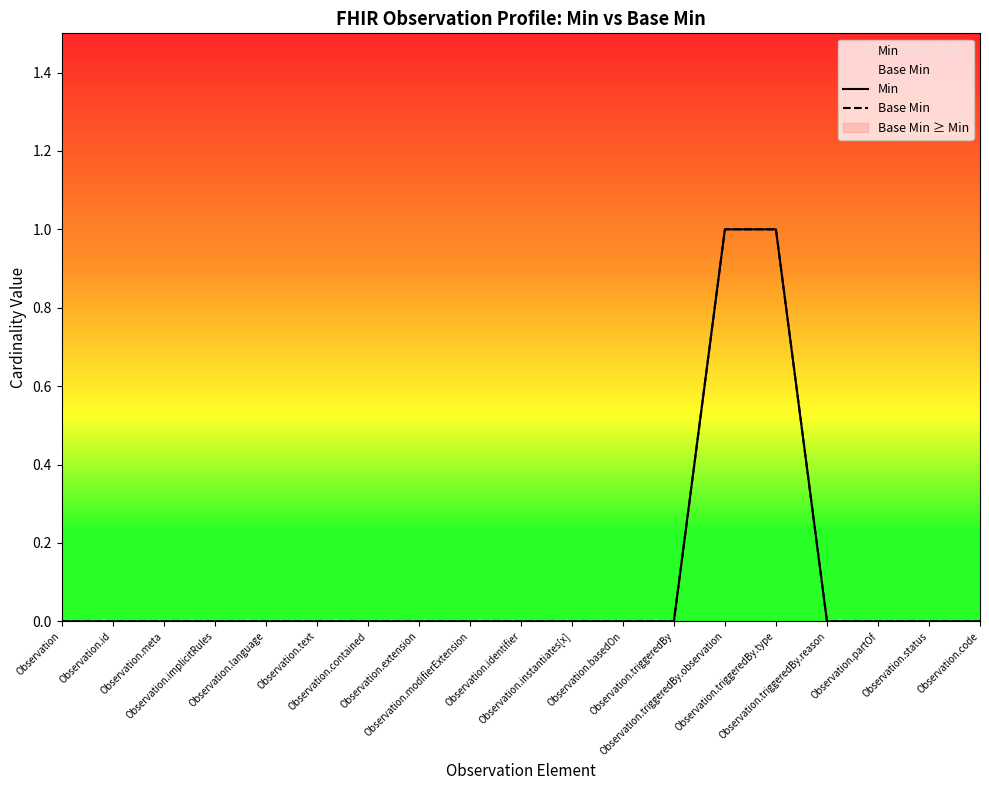

At Observation.status, list the series in order from largest to smallest.

Min, Base Min